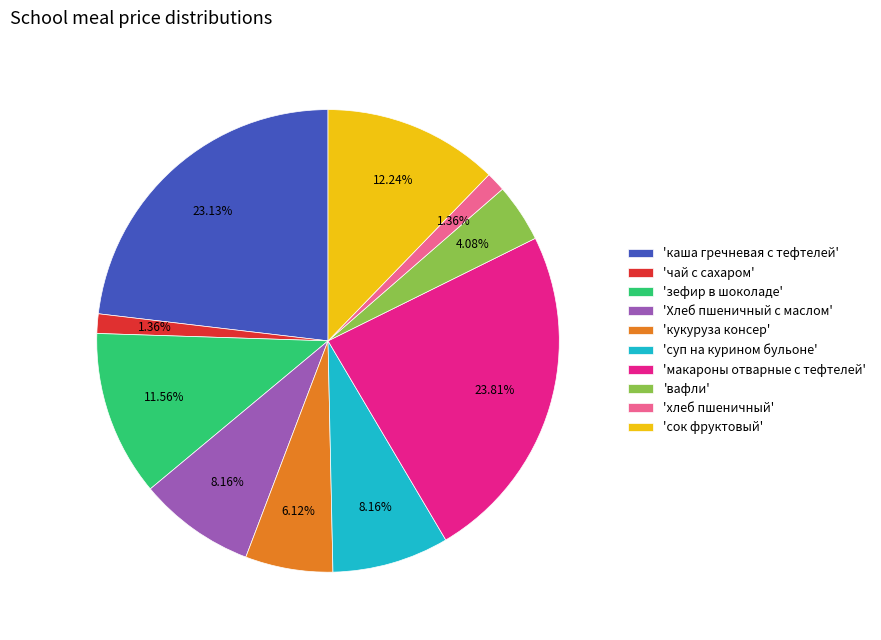

Do 'каша гречневая с тефтелей' and 'чай с сахаром' together represent more than half of the pie?

No